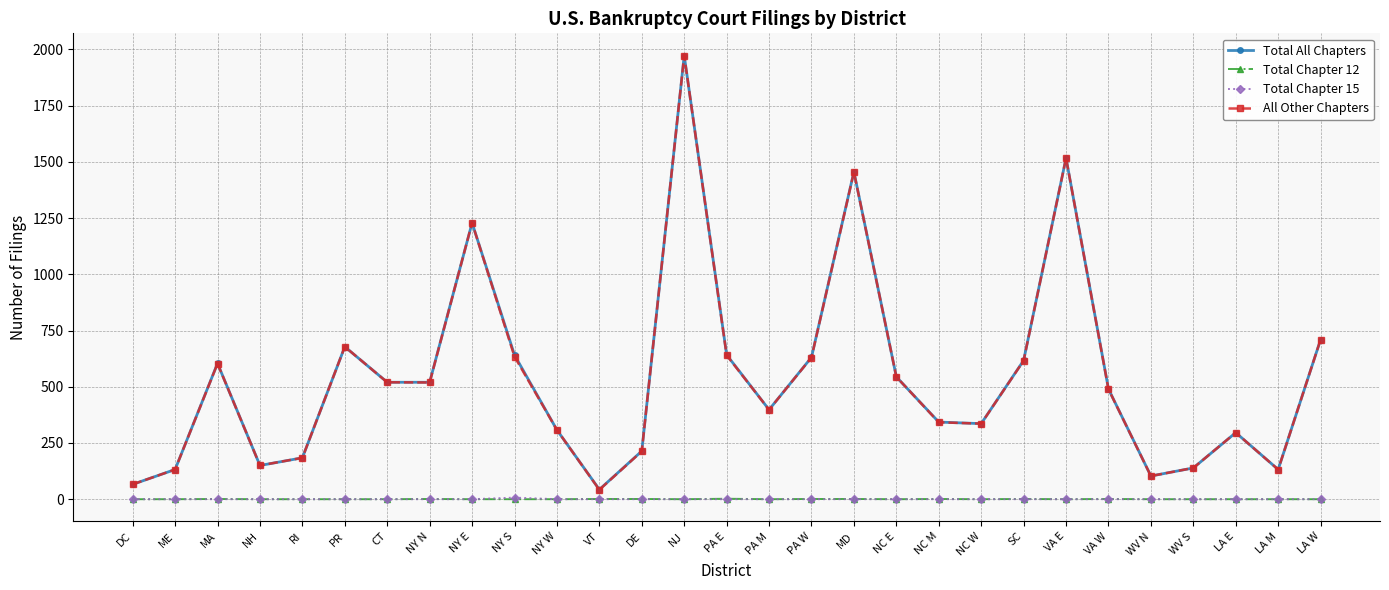

True or false: All Other Chapters has more than 2 interior local peaks.

True